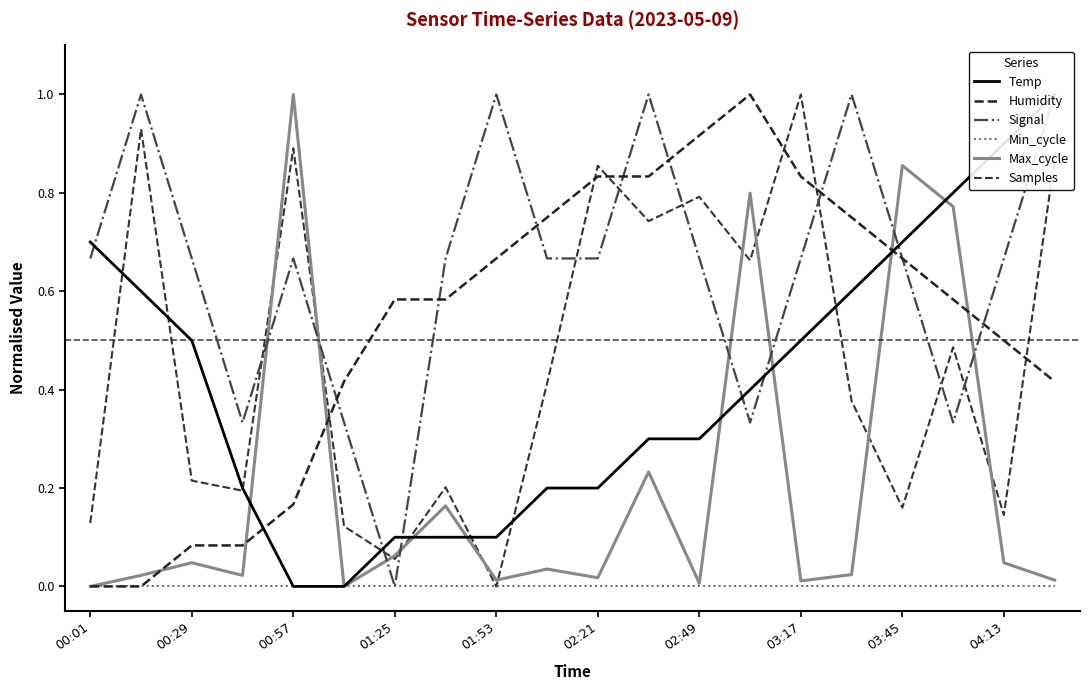

What are all the series names shown in the legend?

Temp, Humidity, Signal, Min_cycle, Max_cycle, Samples